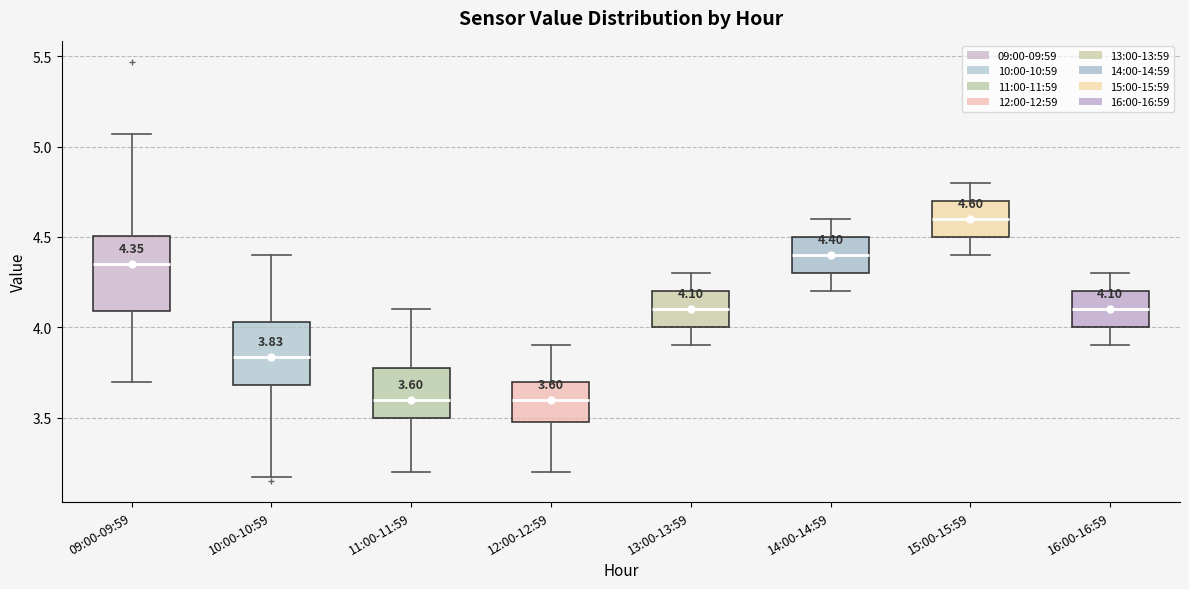

Which box is the tallest, from its lower edge to its upper edge?

09:00-09:59